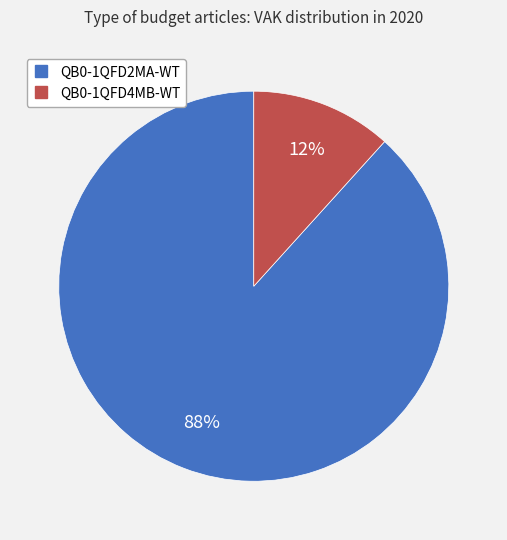

What is the largest slice in the pie chart?

QB0-1QFD2MA-WT